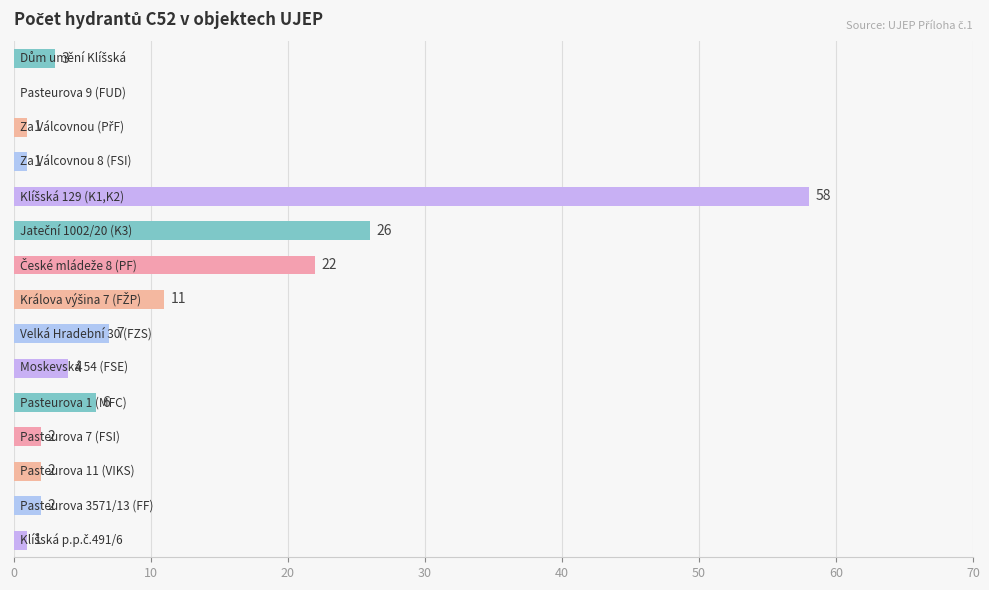

What is the sum of all values?

146